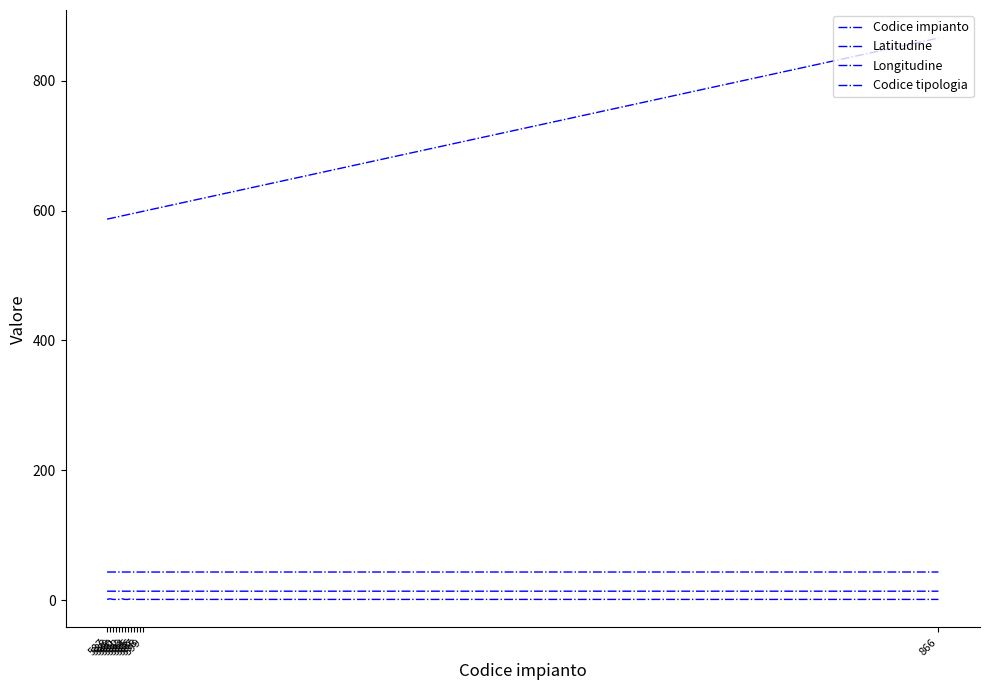

At which label does Codice tipologia reach its peak?

588